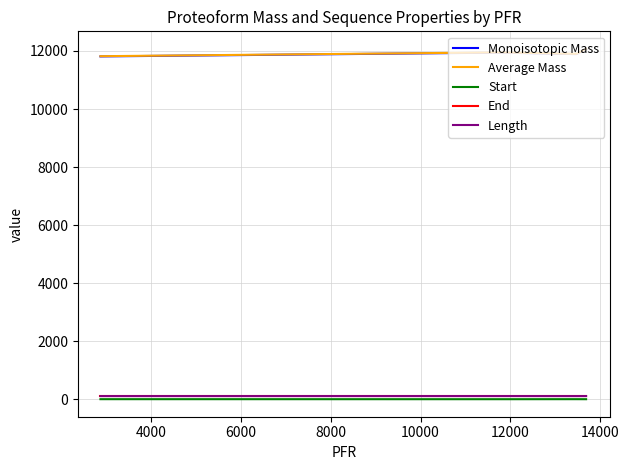

In Start, how many points are lower than both neighbors (excluding endpoints)?

1